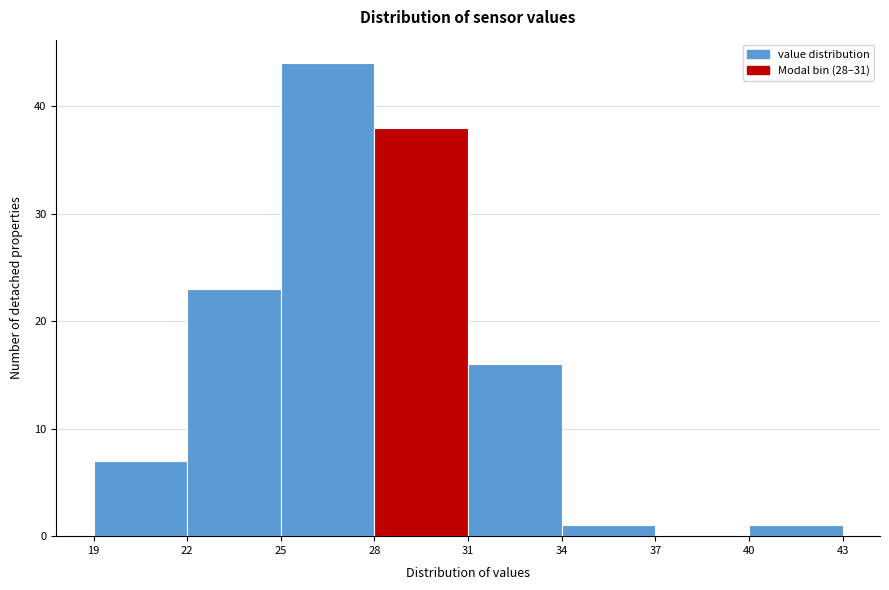

Reading left to right, transcribe this chart: for each bar, give the range it covers on the x-axis and its height. The values are not printed on the chart, so give them approximately, as read against the axis.

19 to 22: 7
22 to 25: 23
25 to 28: 44
28 to 31: 38
31 to 34: 16
34 to 37: 1
37 to 40: 0
40 to 43: 1